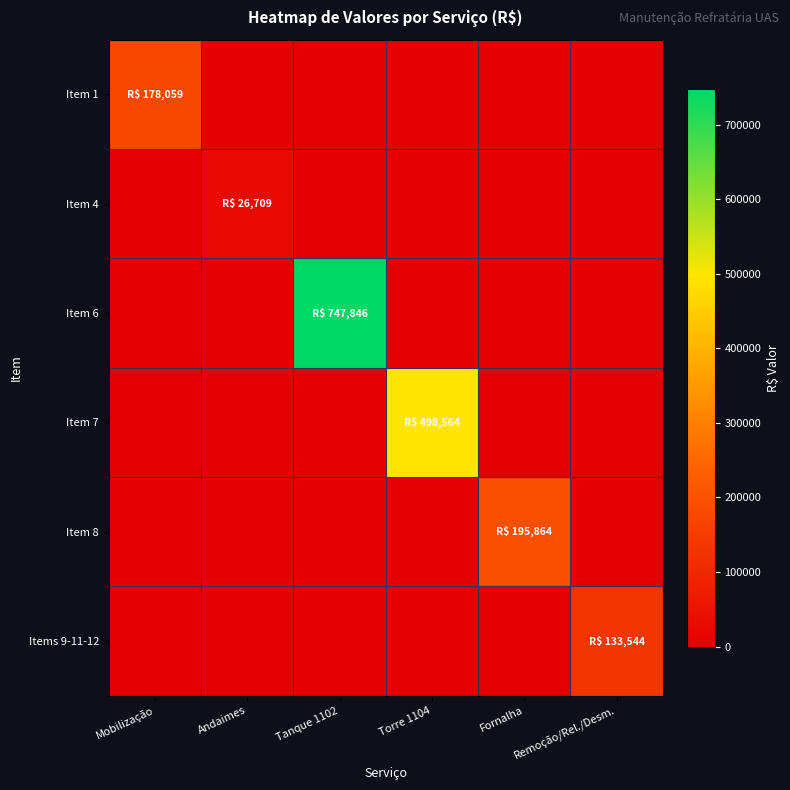

At how many categories does at least one series exceed 227911?

2